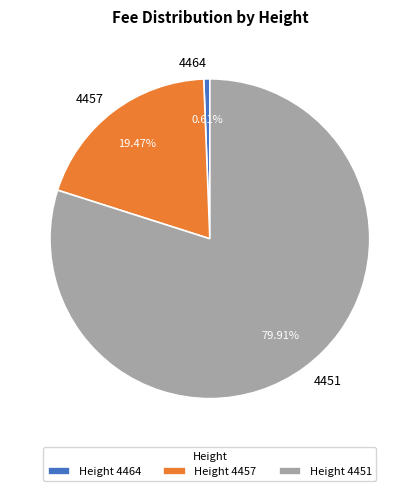

How many slices are in this pie chart?

3